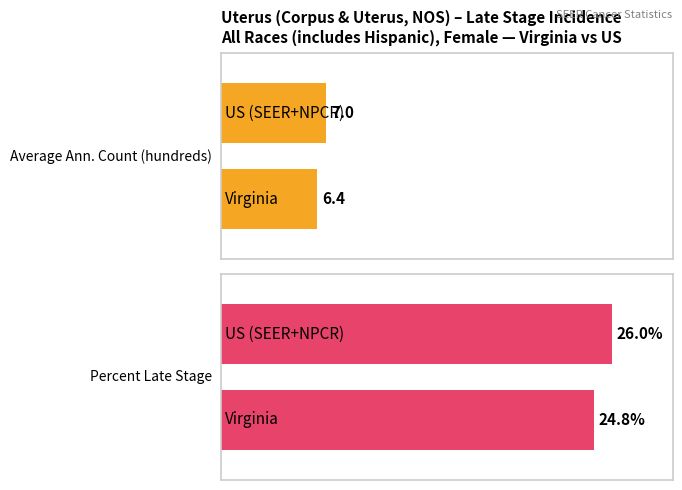

How many groups of bars are there?

2